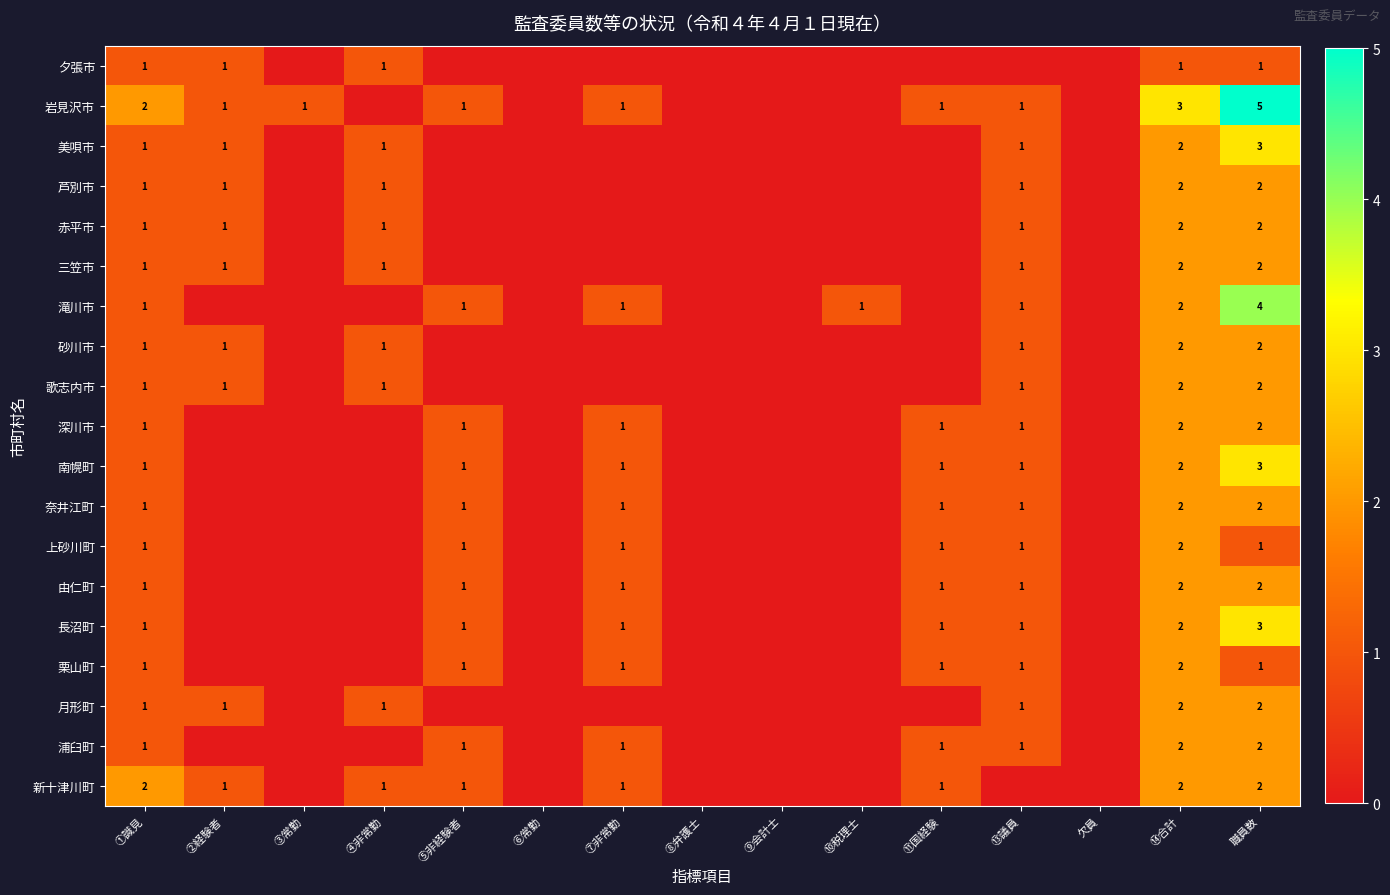

True or false: 由仁町 has a value of 2 at ⑤非経験者.

False